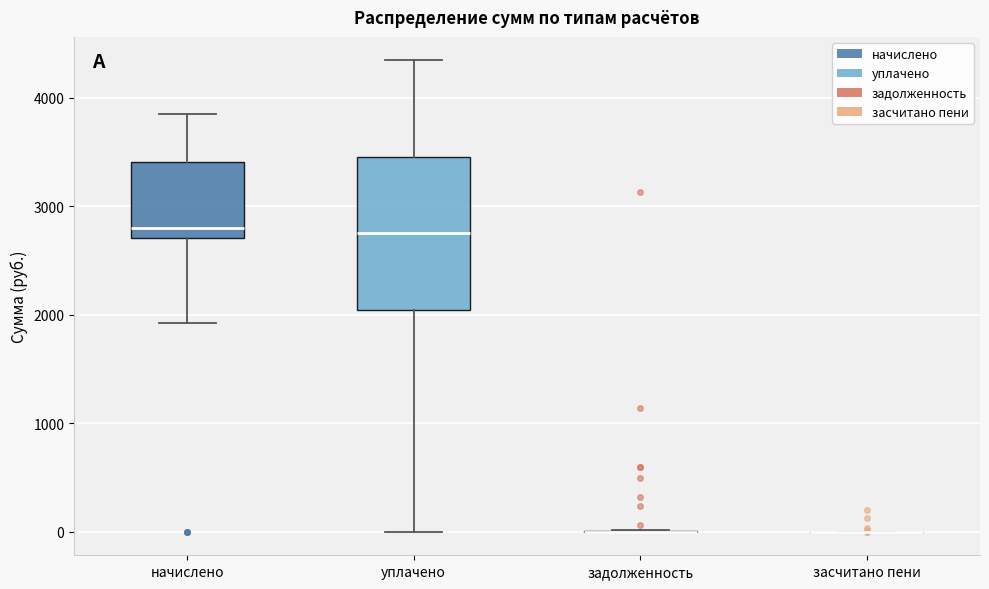

Reading left to right, read every box against the y-axis: the position of its median line, the range the box covers, and the ends of its whiskers. The values are not printed on the chart, so give them approximately, as read against the axis.

начислено: median 2800, box 2700 to 3400, whiskers 1900 to 3900
уплачено: median 2800, box 2000 to 3500, whiskers 0 to 4300
задолженность: box collapsed to a line at 0, whiskers 0 to 0
засчитано пени: box collapsed to a line at 0, whiskers 0 to 0